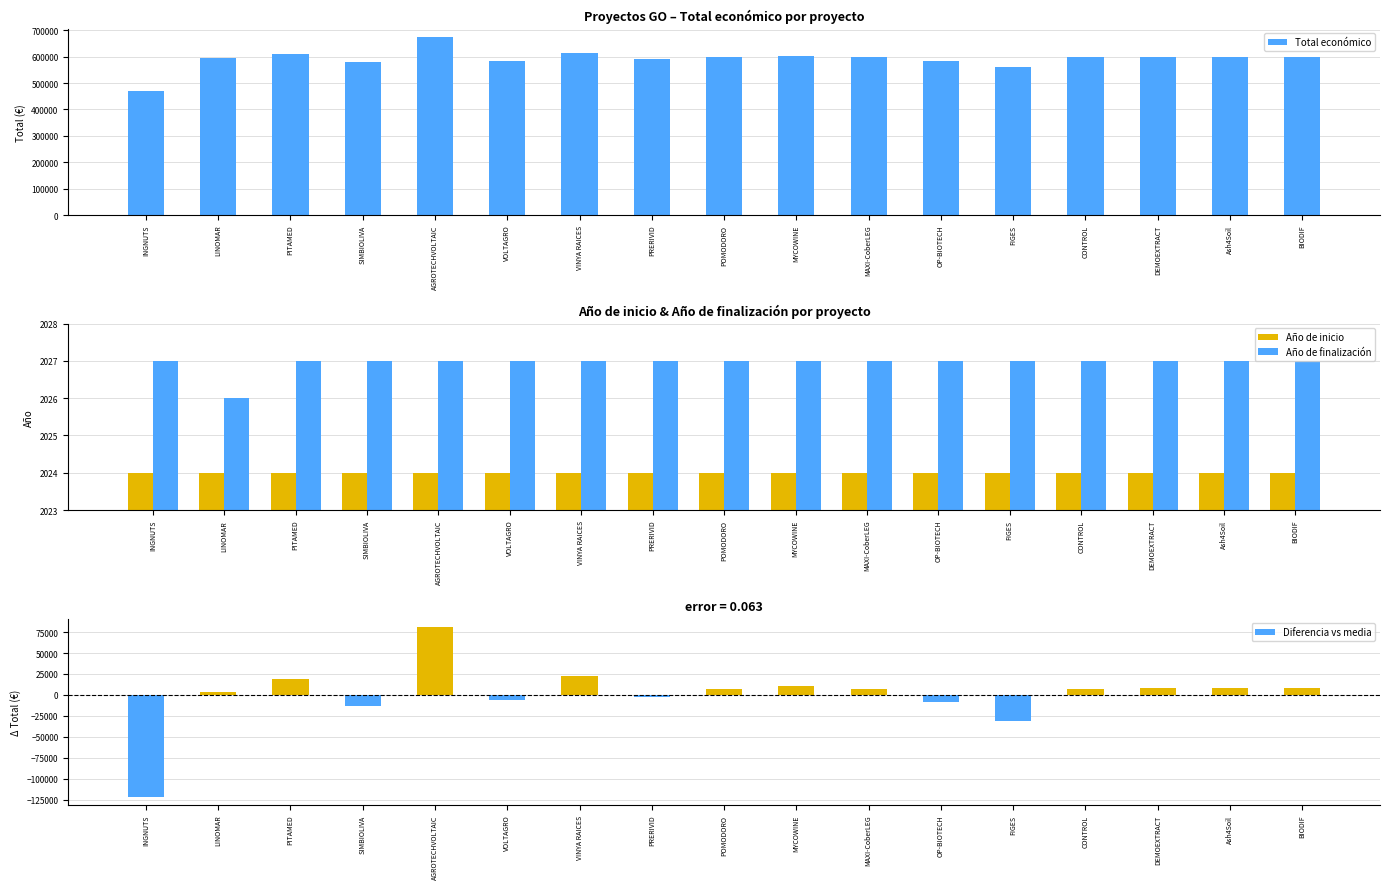

Which category has the lowest value across all series?

INGNUTS